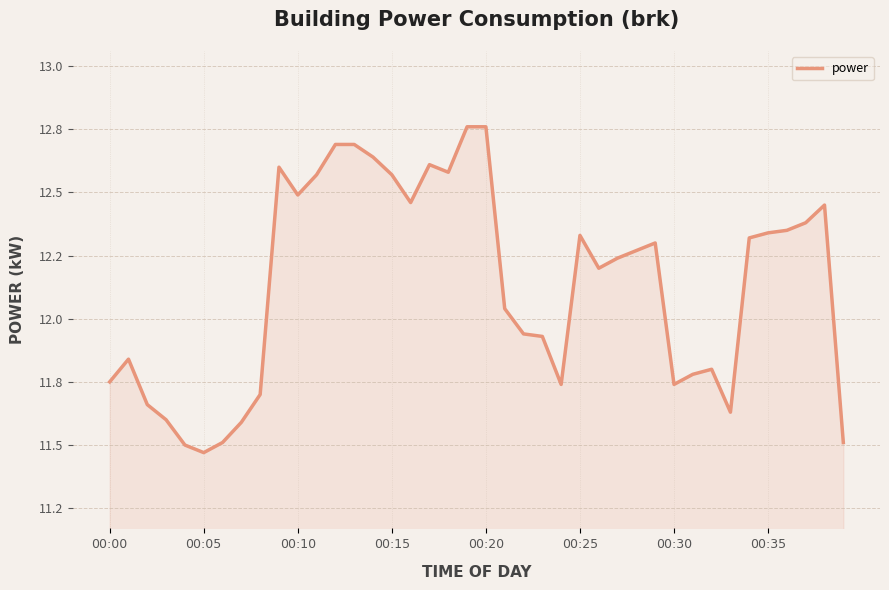

Is this an area chart (filled region under the line)?

Yes